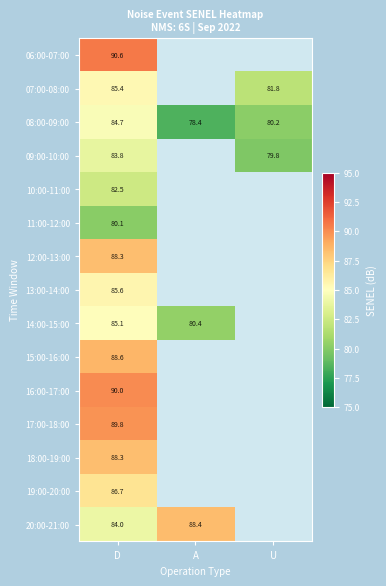

List the labels in order of 08:00-09:00 value, largest first.

D, U, A